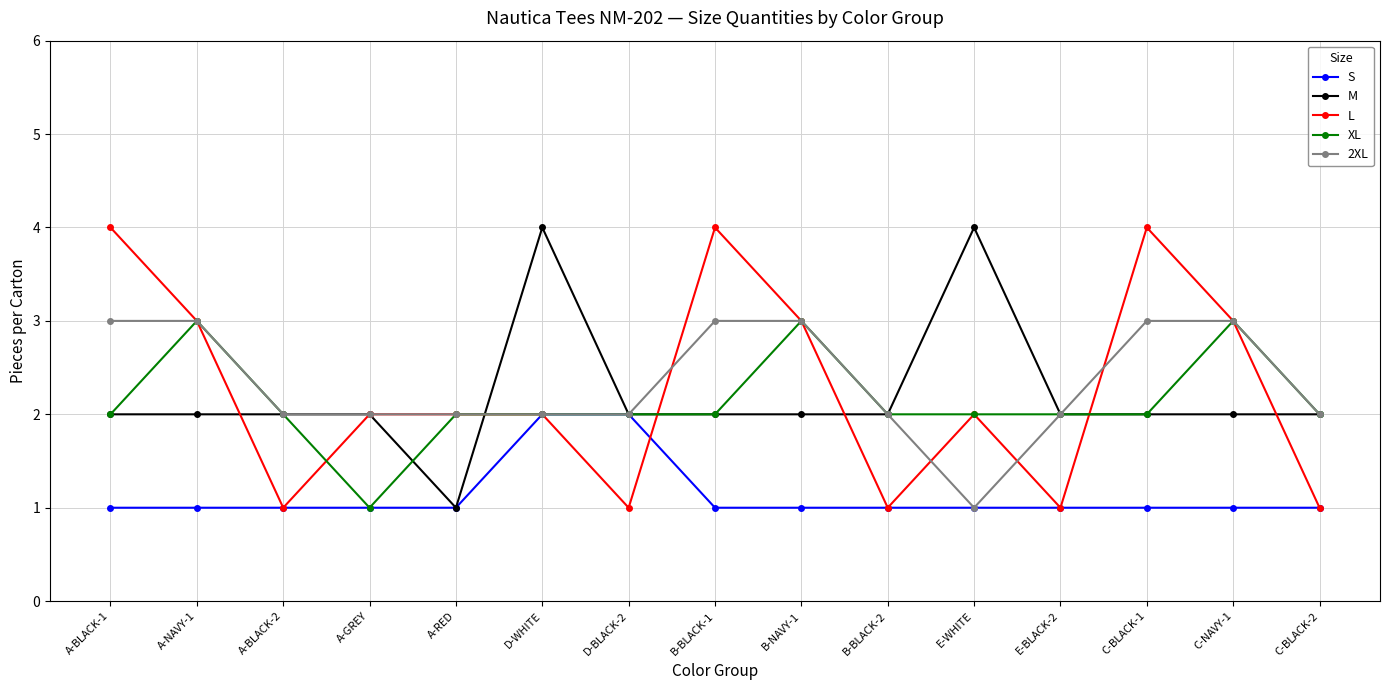

What is the total value across all series at E-BLACK-2?

8